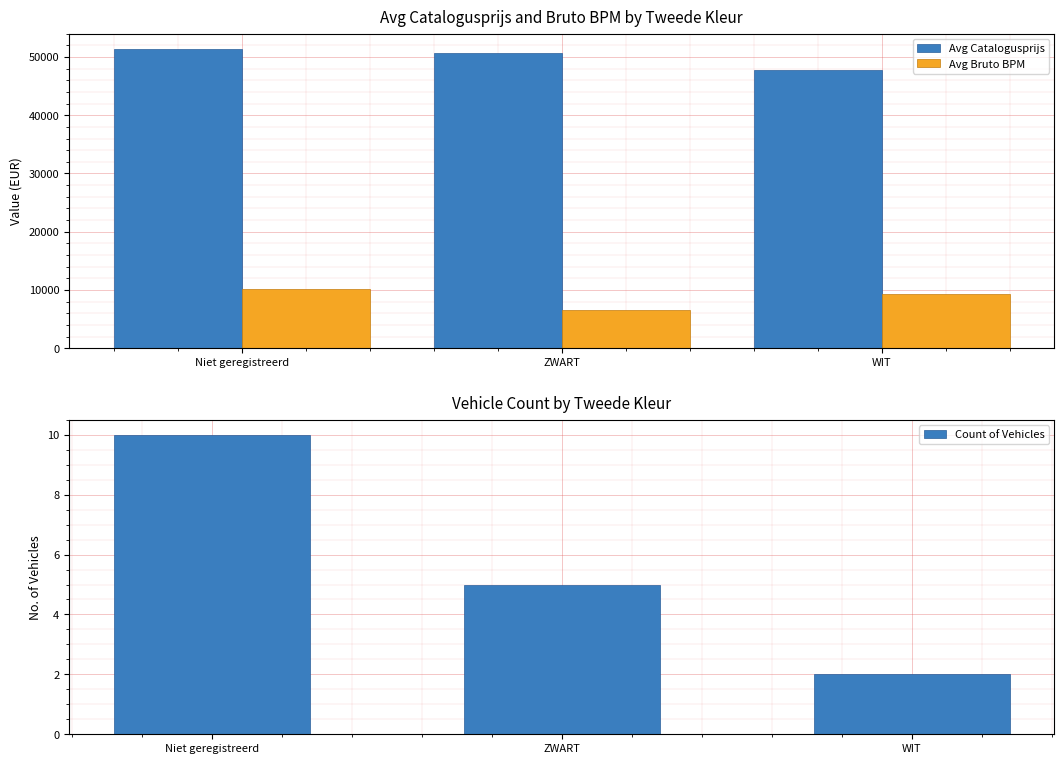

What position from the left is WIT?

3